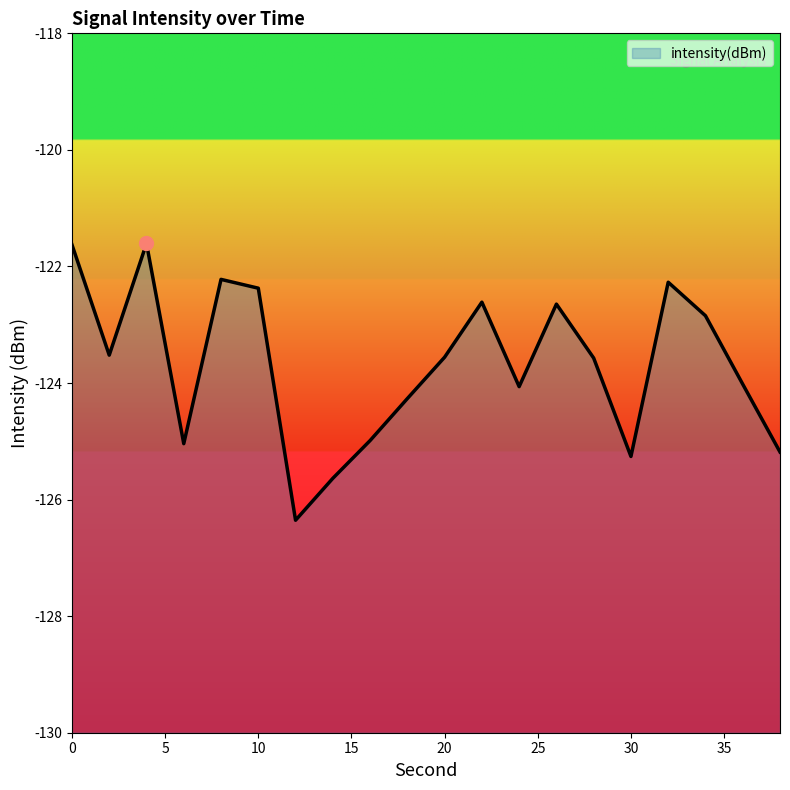

Reading left to right, extract all data points from this chart.

0=-121.6	2=-123.5	4=-121.6	6=-125.0	8=-122.2	10=-122.4	12=-126.4	14=-125.6	16=-125.0	18=-124.3	20=-123.6	22=-122.6	24=-124.1	26=-122.6	28=-123.6	30=-125.3	32=-122.3	34=-122.8	36=-124.0	38=-125.2